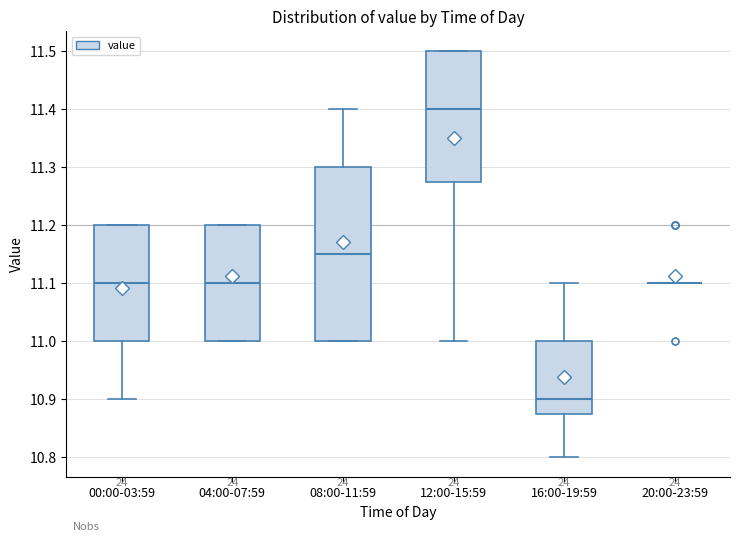

Reading left to right, read every box against the y-axis: the position of its median line, the range the box covers, and the ends of its whiskers. The values are not printed on the chart, so give them approximately, as read against the axis.

00:00-03:59: median 11.10, box 11.00 to 11.20, whiskers 10.90 to 11.20
04:00-07:59: median 11.10, box 11.00 to 11.20, whiskers 11.00 to 11.20
08:00-11:59: median 11.15, box 11.00 to 11.30, whiskers 11.00 to 11.40
12:00-15:59: median 11.40, box 11.28 to 11.50, whiskers 11.00 to 11.50
16:00-19:59: median 10.90, box 10.88 to 11.00, whiskers 10.80 to 11.10
20:00-23:59: box collapsed to a line at 11.10, whiskers 11.10 to 11.10